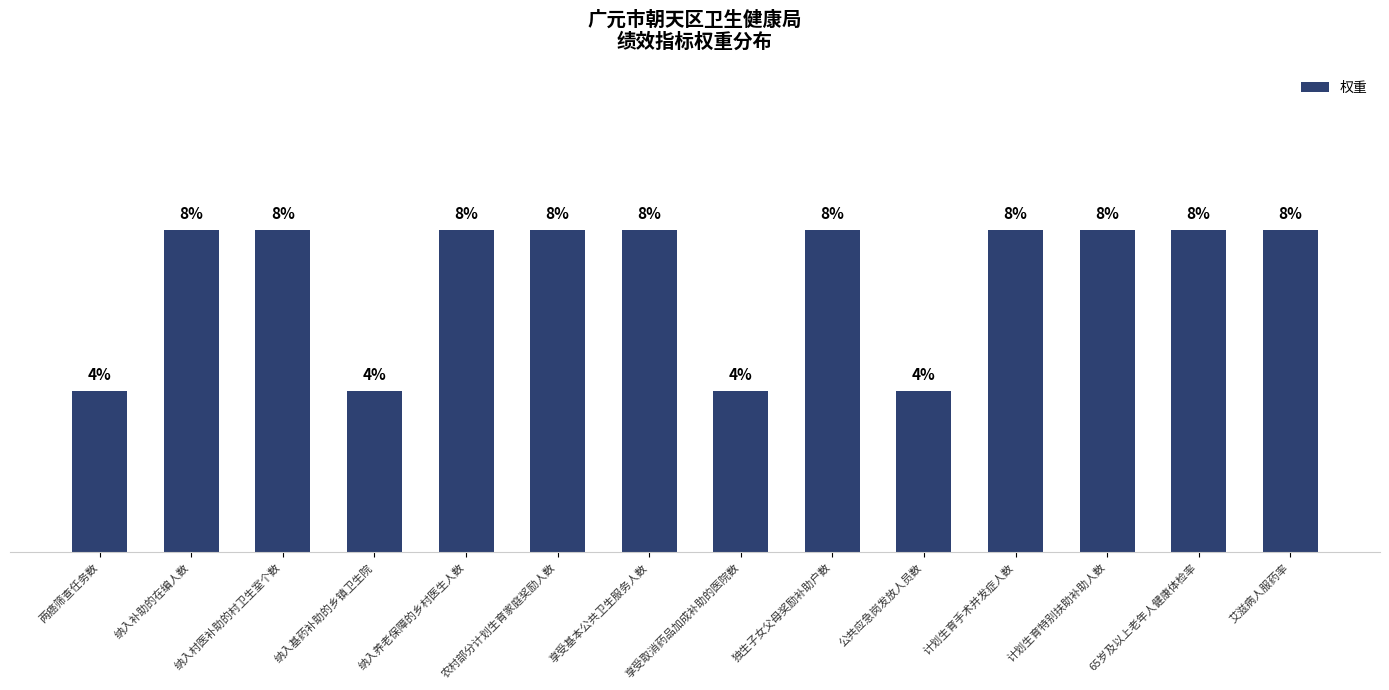

Are the bars grouped side by side (vs. stacked)?

No